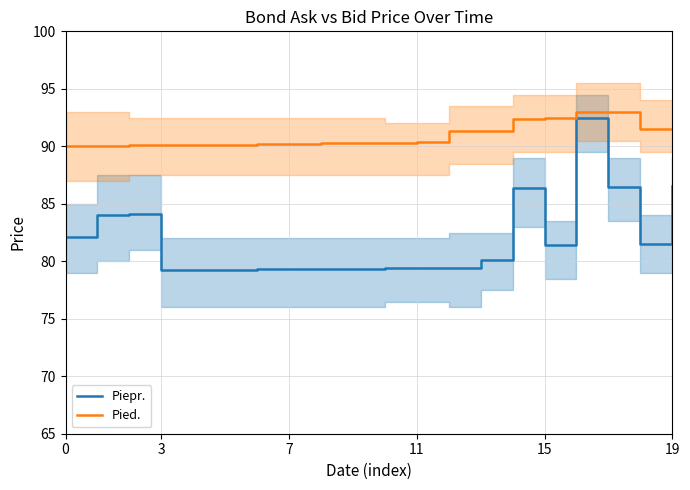

The value of Pied. at 7 is 132.3. True or false?

False